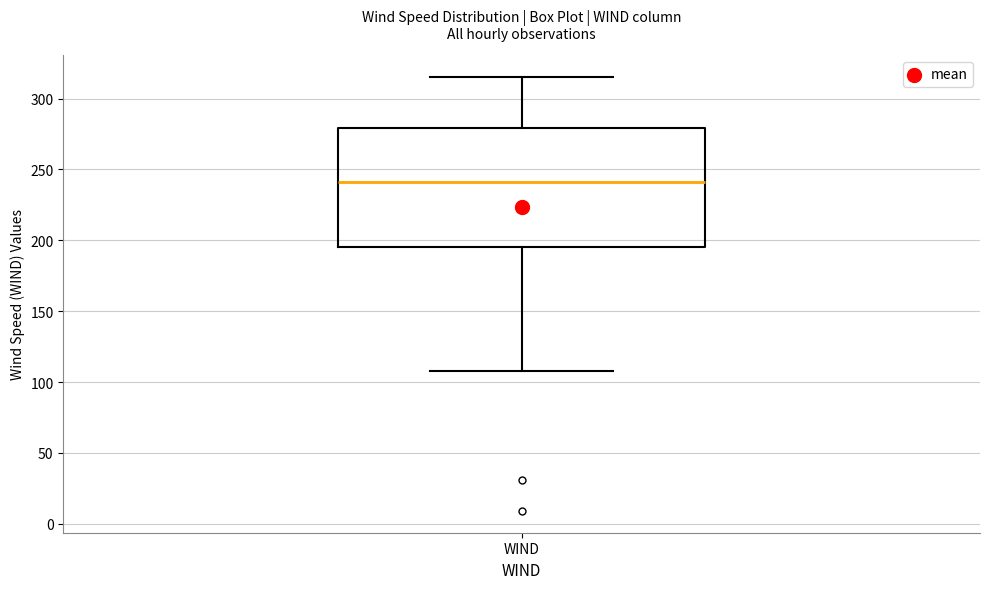

Read this box plot against the y-axis: the position of the median line, the range covered by the box, and the ends of both whiskers. The values are not printed on the chart, so give them approximately, as read against the axis.

median 240, box 195 to 280, whiskers 110 to 315